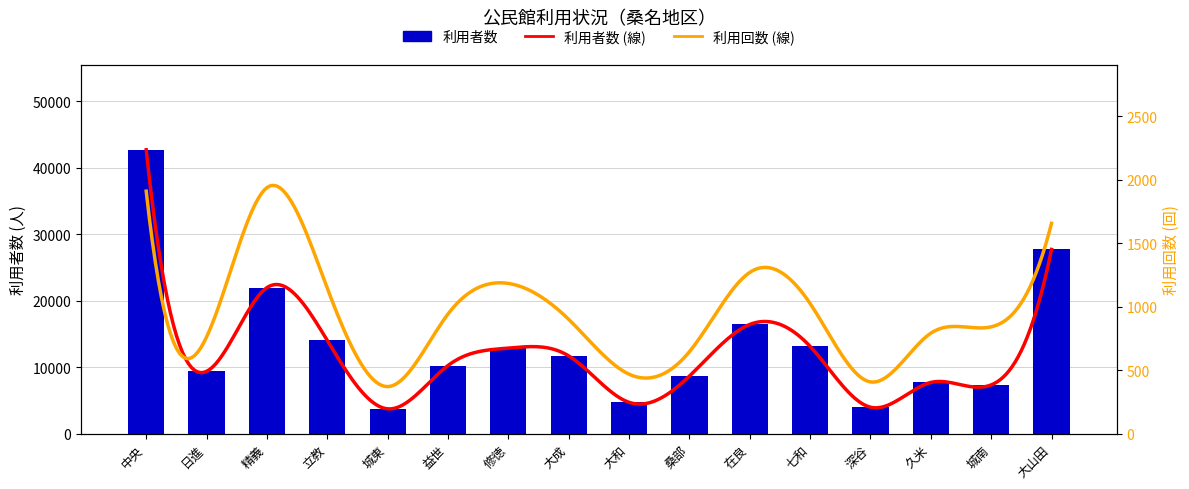

True or false: the data shows 3694 at 大成.

False